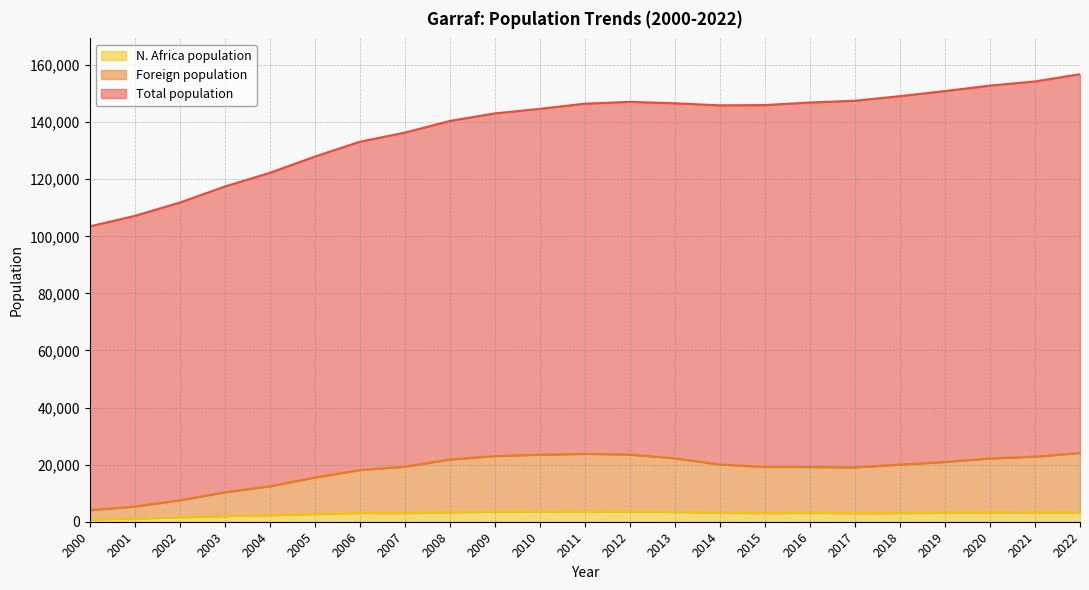

Which category has the highest value in the Total population series?

2022